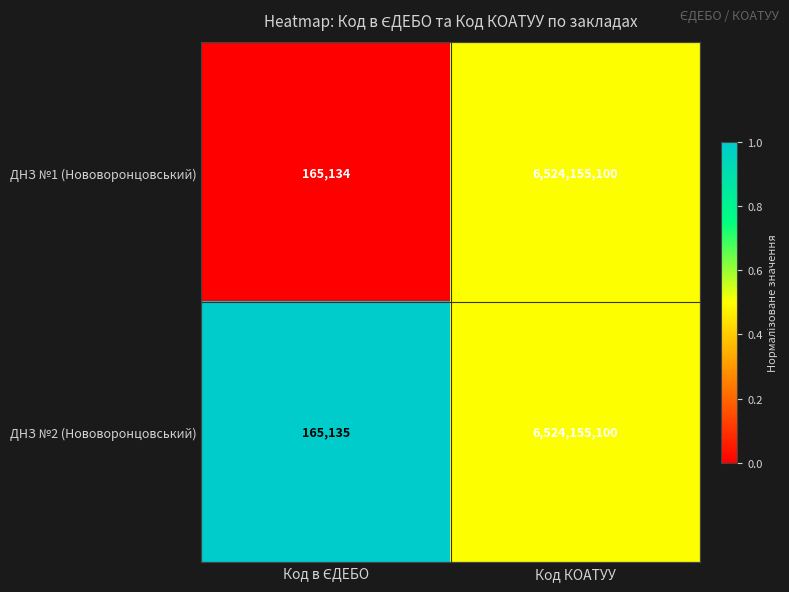

Is it true that ДНЗ №2 (Нововоронцовський) equals 6524155100 at Код КОАТУУ?

True